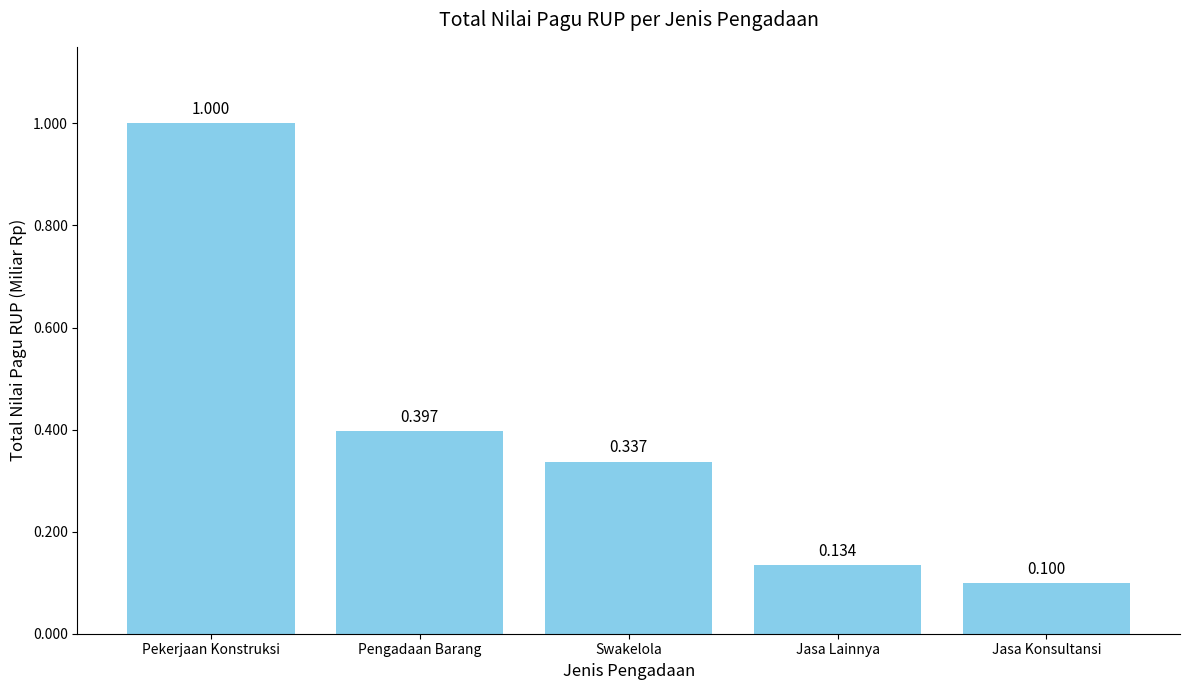

What is the label of the 4th bar from the left?

Jasa Lainnya